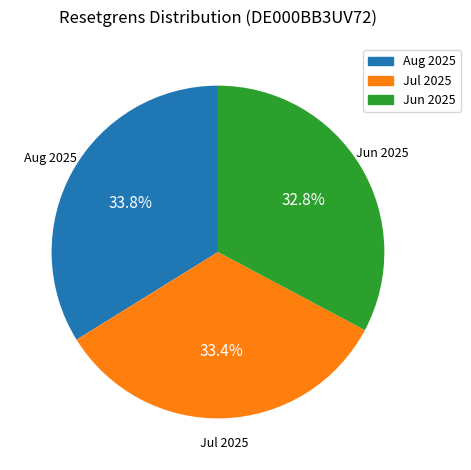

To the nearest percent, what is the average slice percentage?

33%